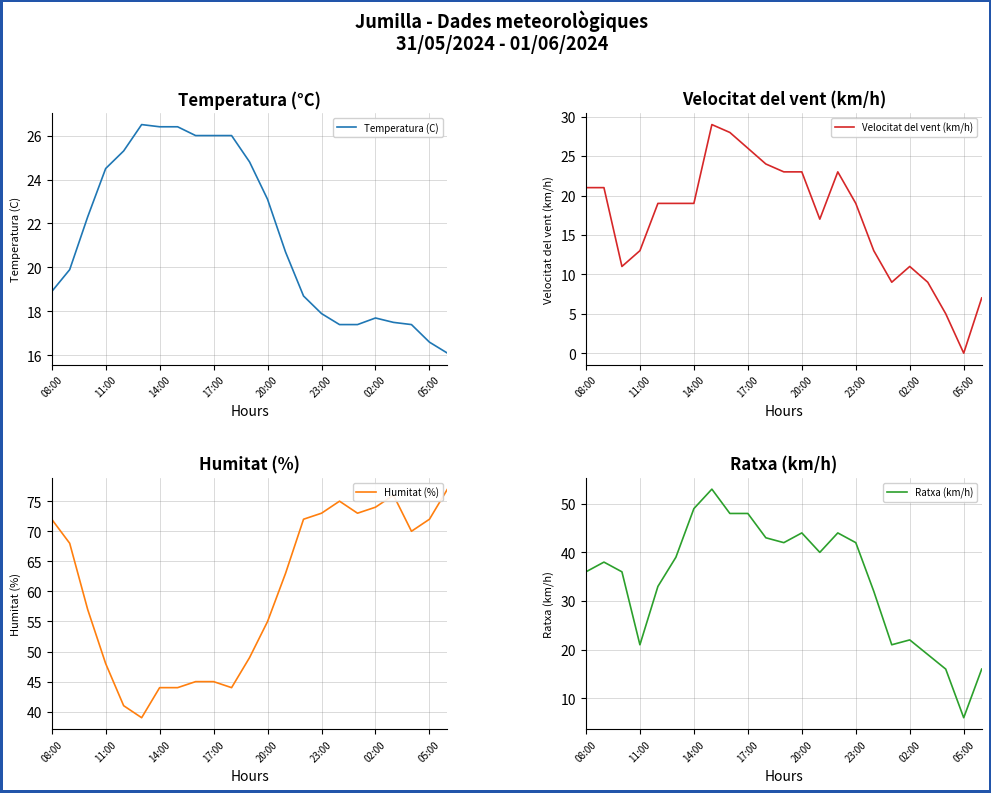

What are all the series names shown in the legend?

Temperatura (C), Velocitat del vent (km/h), Humitat (%), Ratxa (km/h)